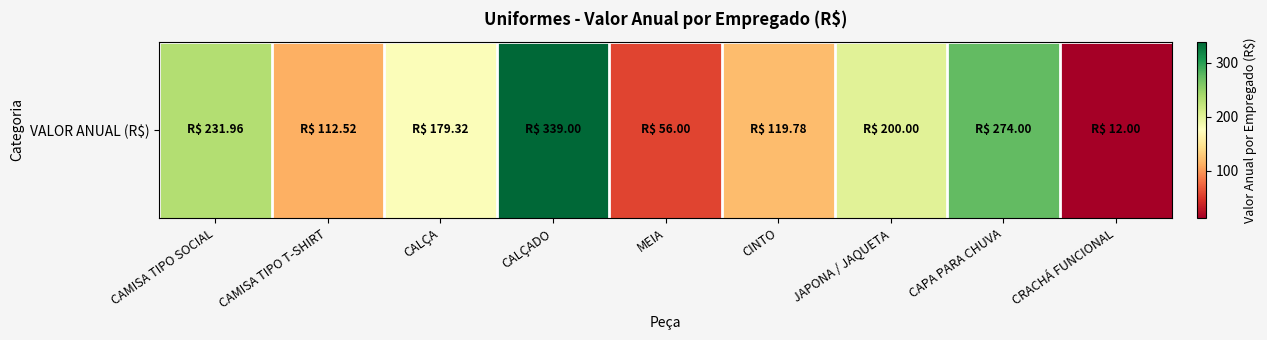

Which label corresponds to the largest value in the chart?

CALÇADO